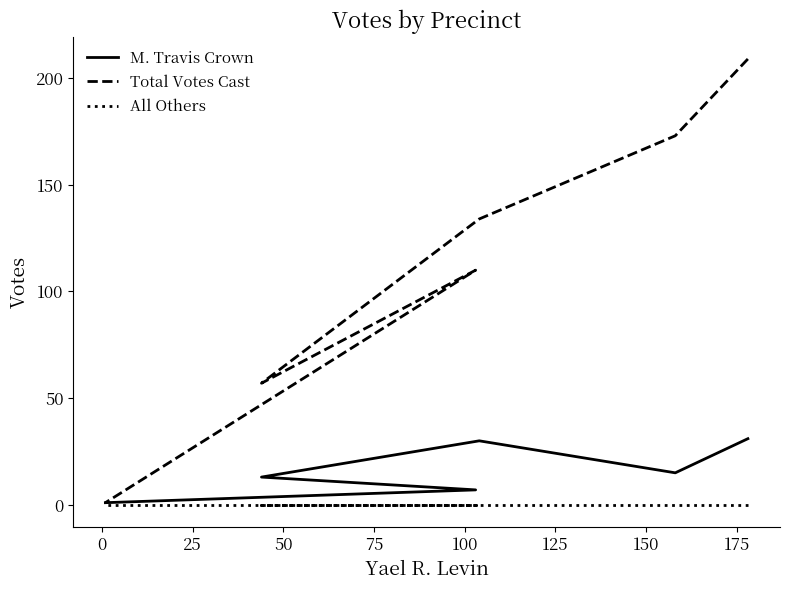

What is the difference between the highest and lowest values at 75?

110